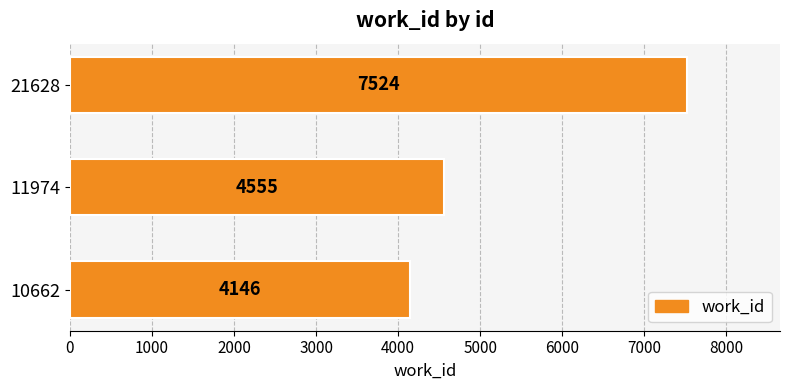

Does the chart contain any negative values?

No